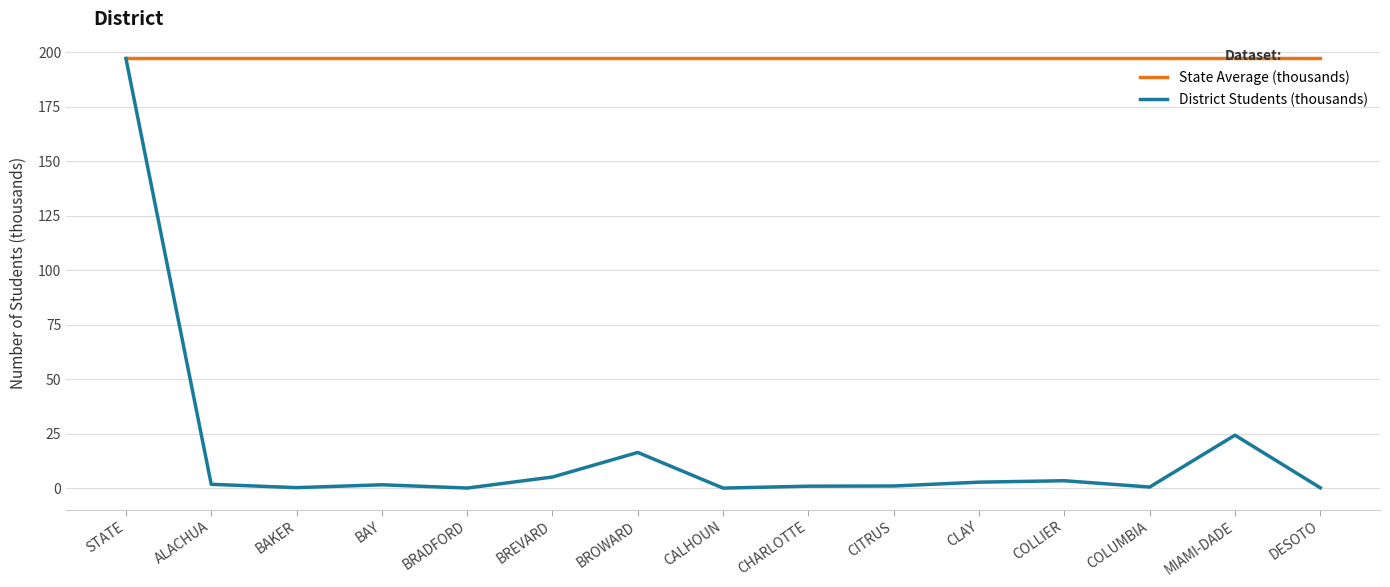

What is the difference between the highest and lowest values at DESOTO?

196.9